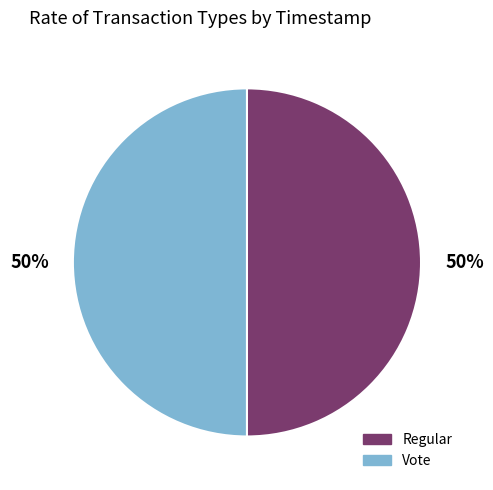

What percentage is the Vote slice, to the nearest percent?

50%